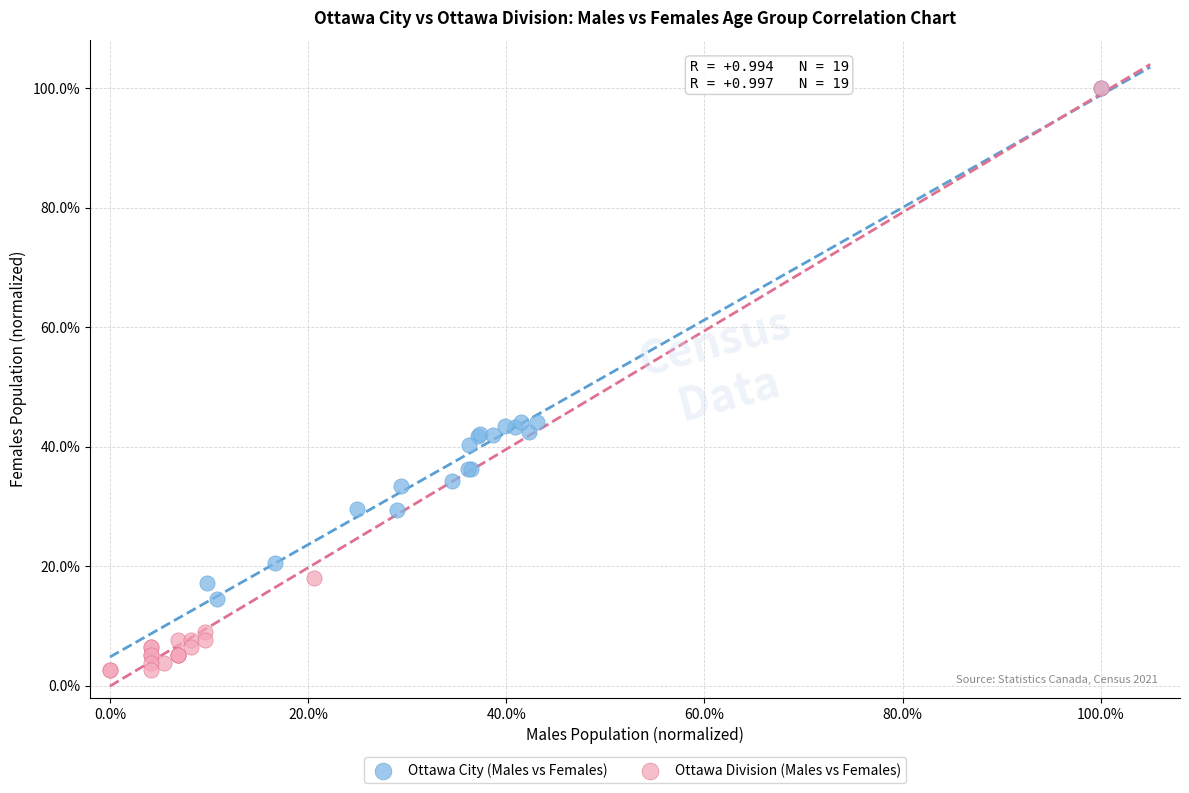

Which series has the widest spread of Y values?

Ottawa Division (Males vs Females)